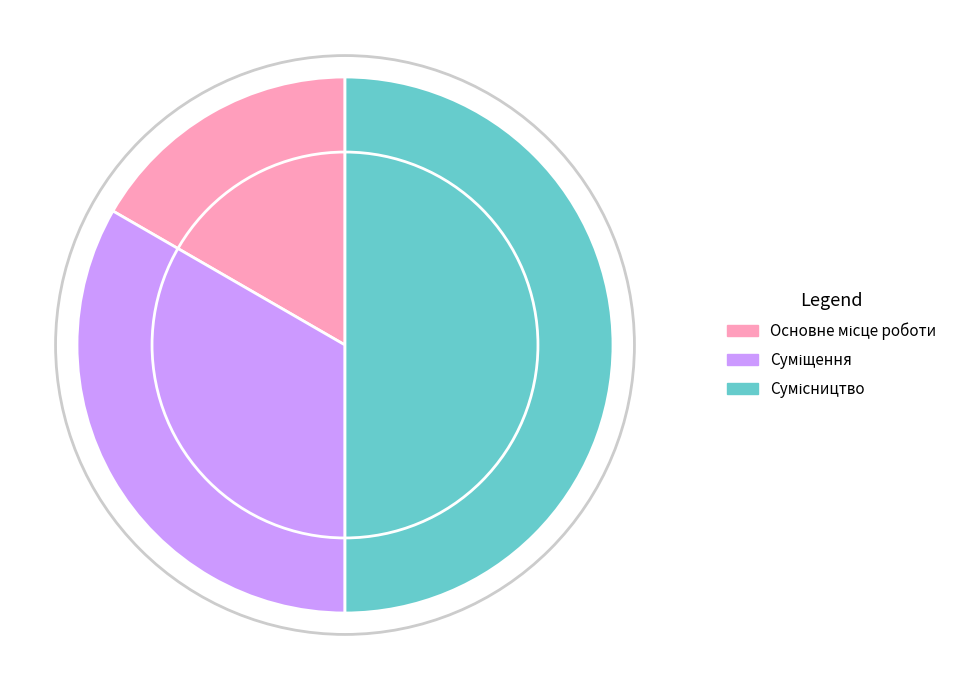

How many segments does this pie chart have?

3